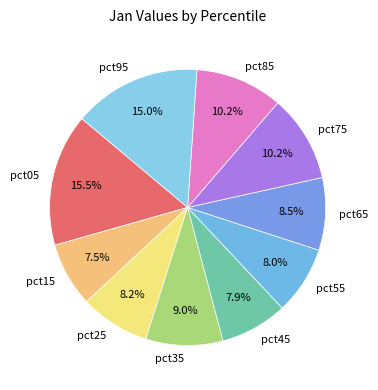

To the nearest percent, what is the average slice percentage?

10%